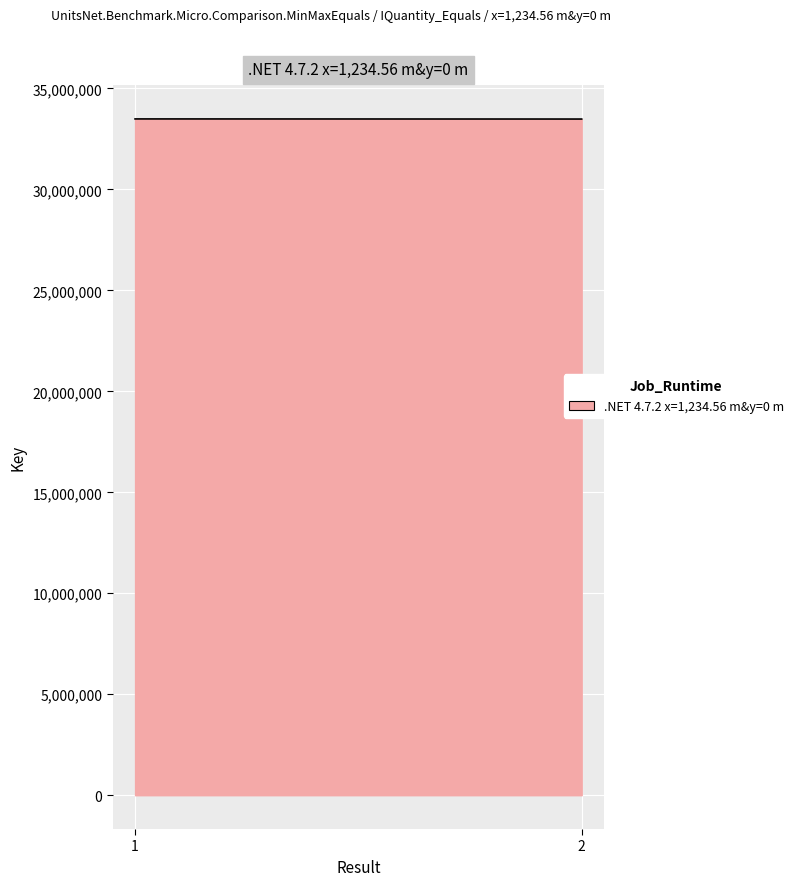

What is the minimum value shown in the chart?

33484561.0